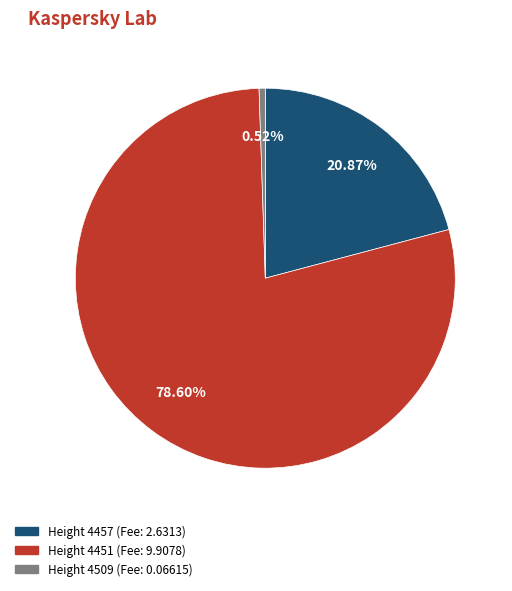

Does any single category account for the majority?

Yes